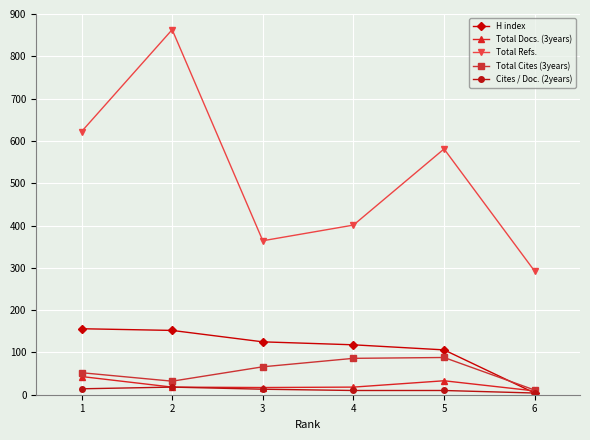

At how many categories does at least one series exceed 707?

1